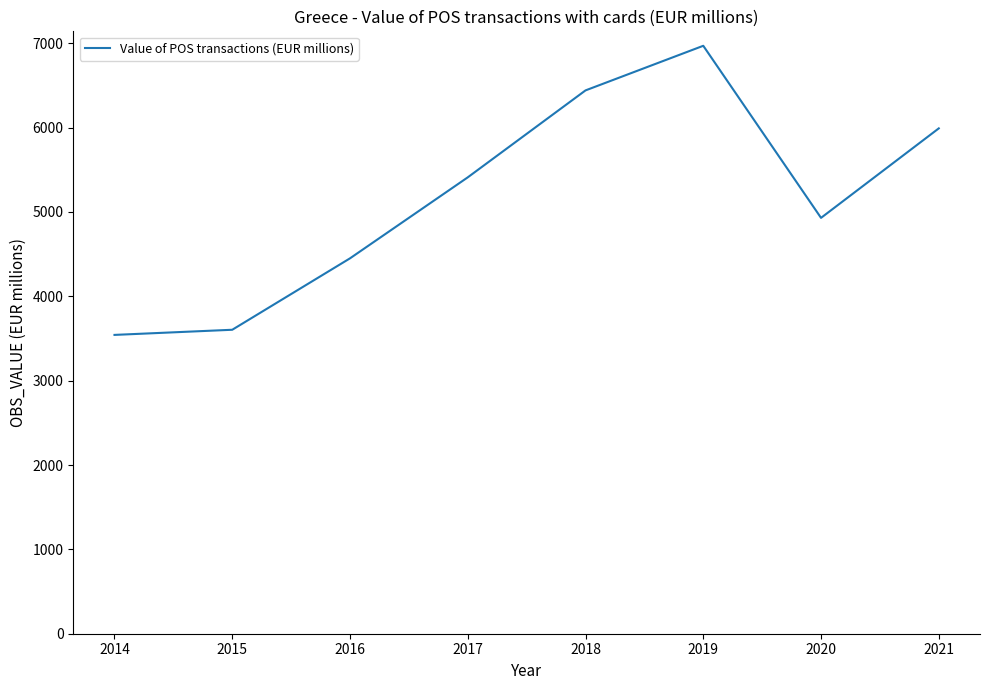

At which category does the chart reach its minimum across all series?

2014